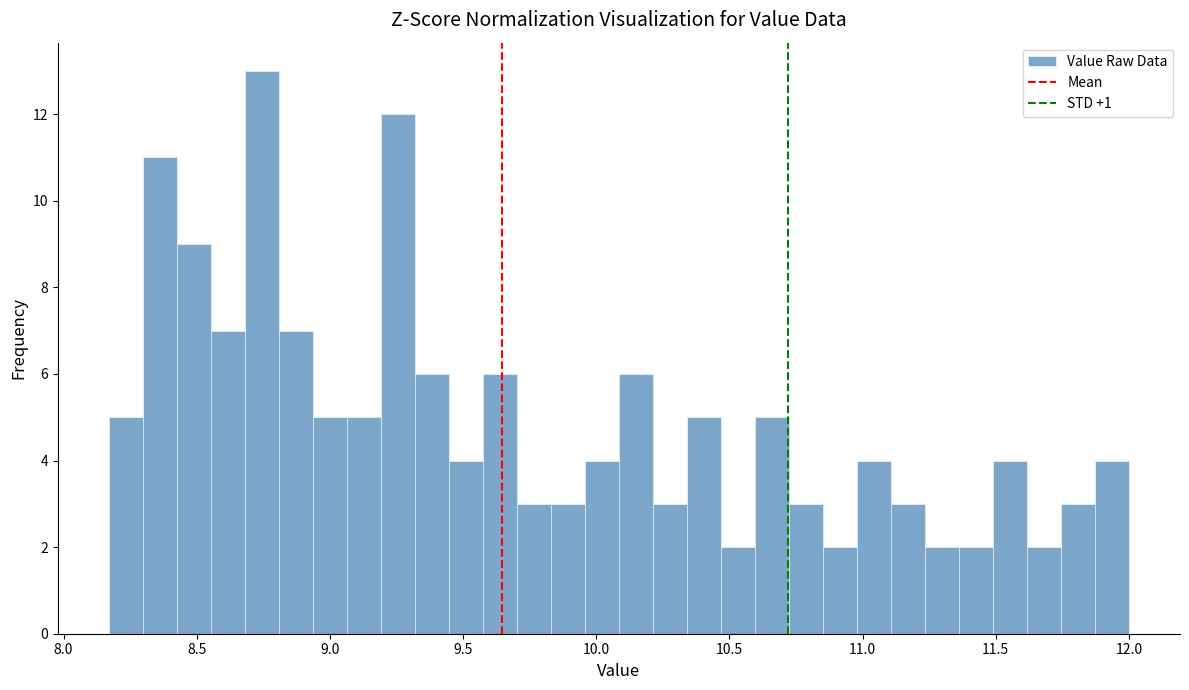

Read against the x-axis, roughly where is the centre of the tallest bar?

8.75